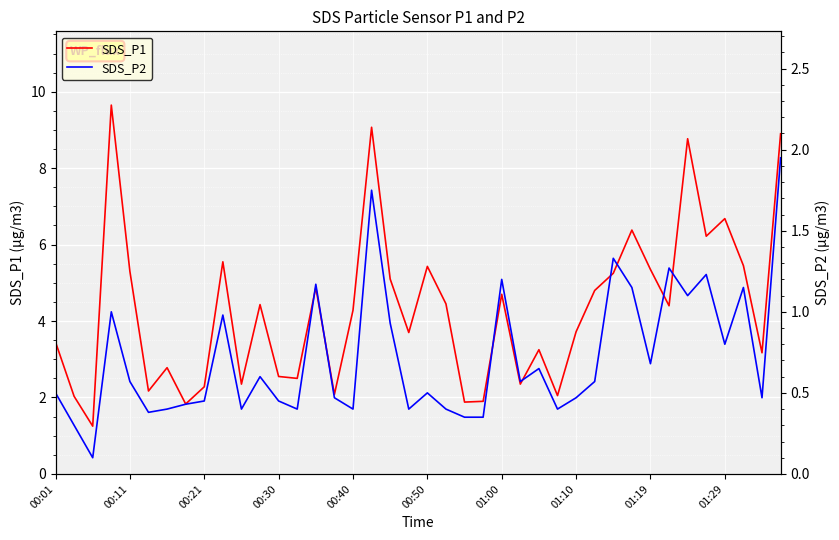

What are all the series names shown in the legend?

SDS_P1, SDS_P2